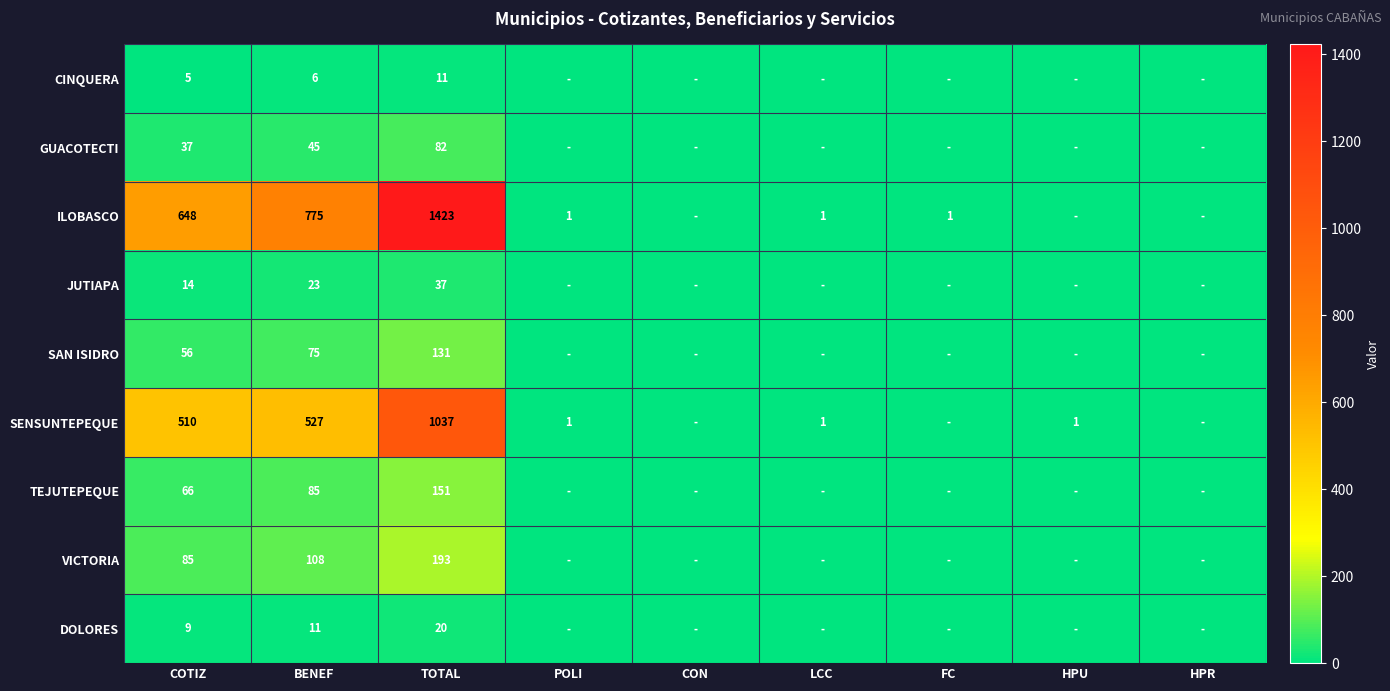

What is the spread (max minus min) of values at LCC?

1